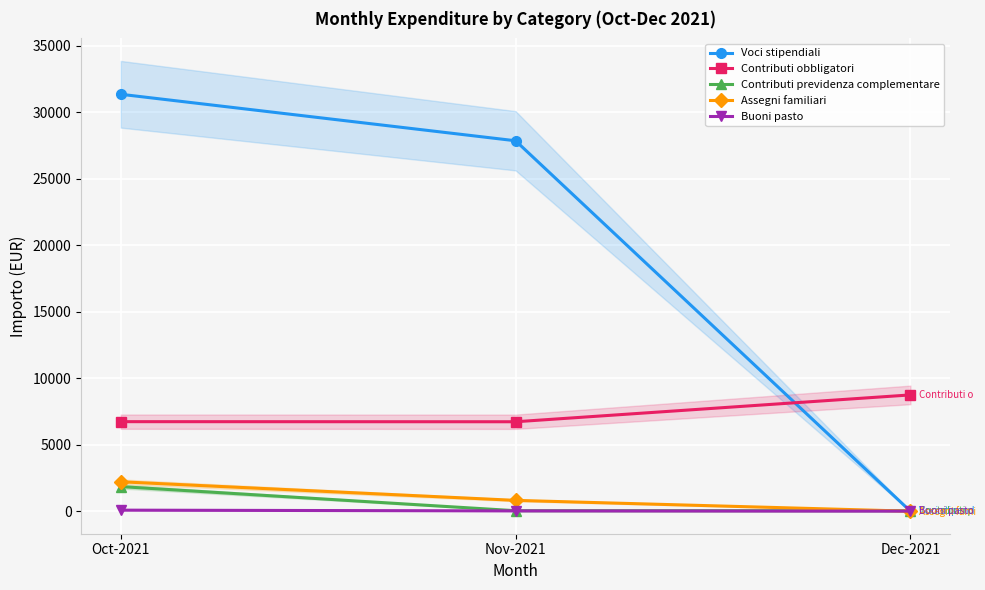

The value of Assegni familiari at Oct-2021 is 3611.1. True or false?

False